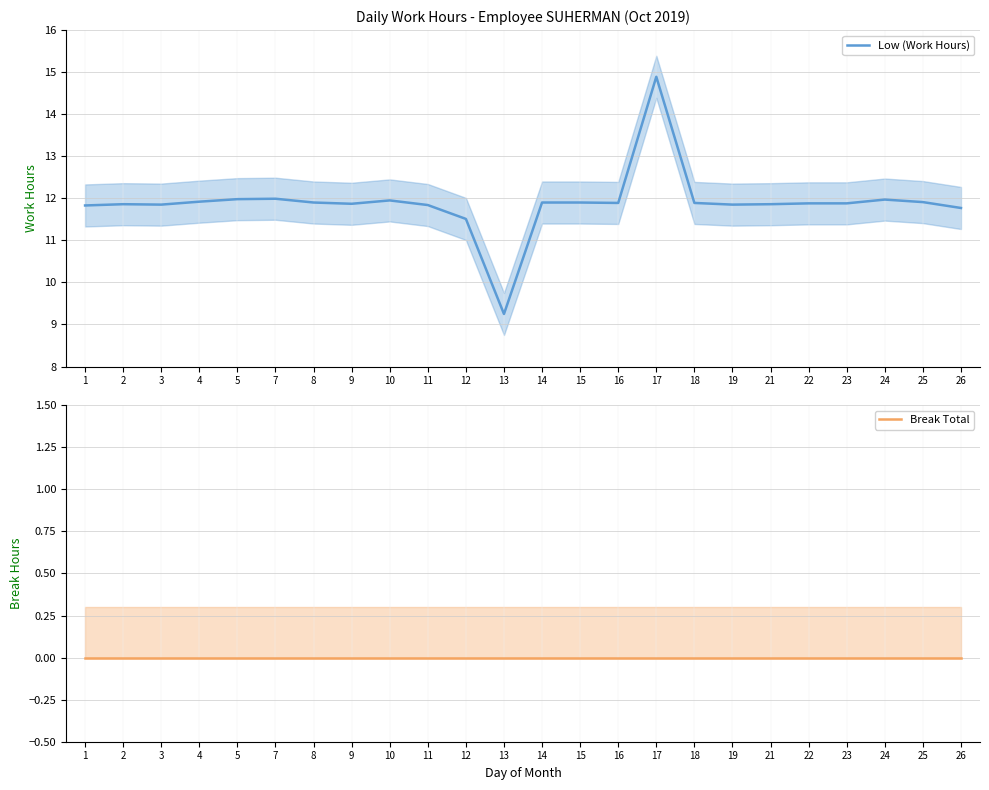

Between 18 and 23, which is larger?

18